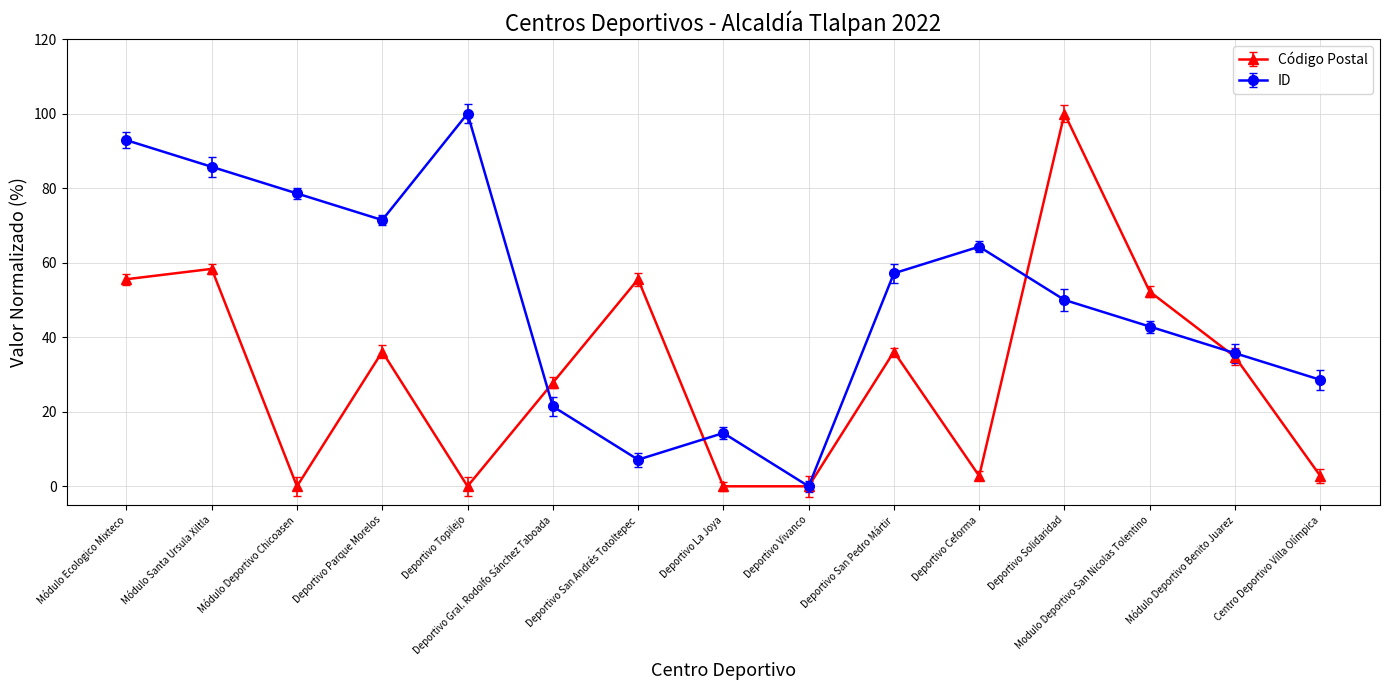

Is this an area chart (filled region under the line)?

No